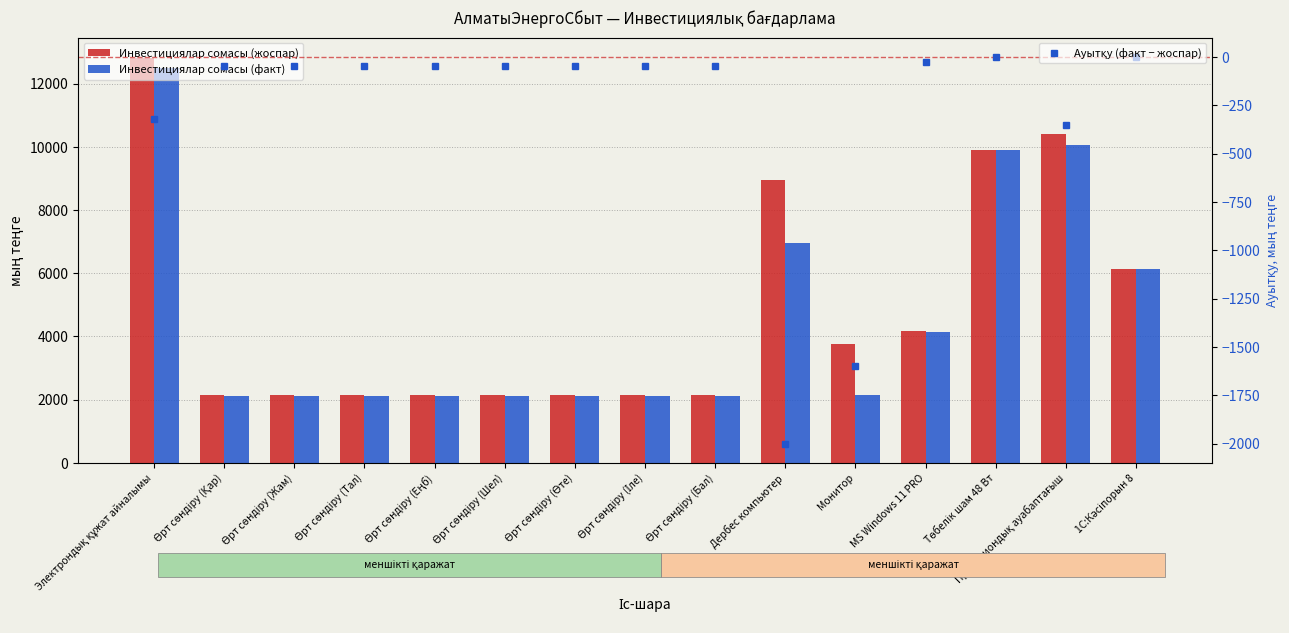

Where does the Ауытқу (факт − жоспар) series first go above -49?

MS Windows 11 PRO